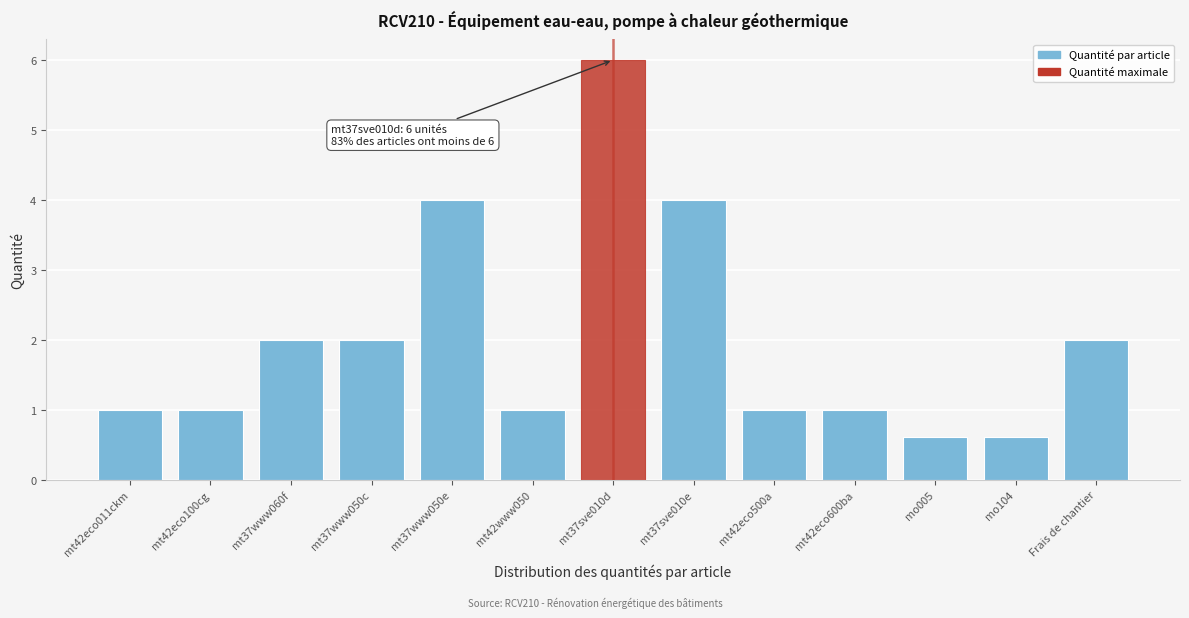

Reading left to right, list all the values displayed in this chart.

mt42eco011ckm=1.0	mt42eco100cg=1.0	mt37www060f=2.0	mt37www050c=2.0	mt37www050e=4.0	mt42www050=1.0	mt37sve010d=6.0	mt37sve010e=4.0	mt42eco500a=1.0	mt42eco600ba=1.0	mo005=0.6	mo104=0.6	Frais de chantier=2.0